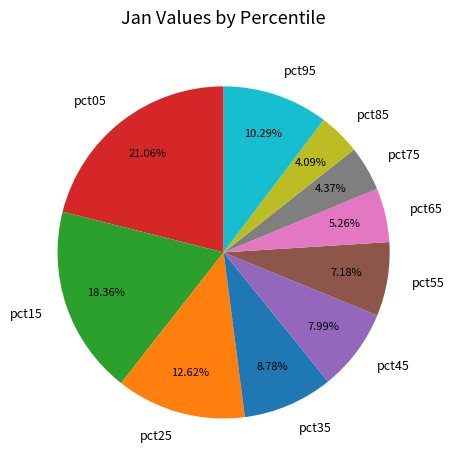

How many slices are in this pie chart?

10